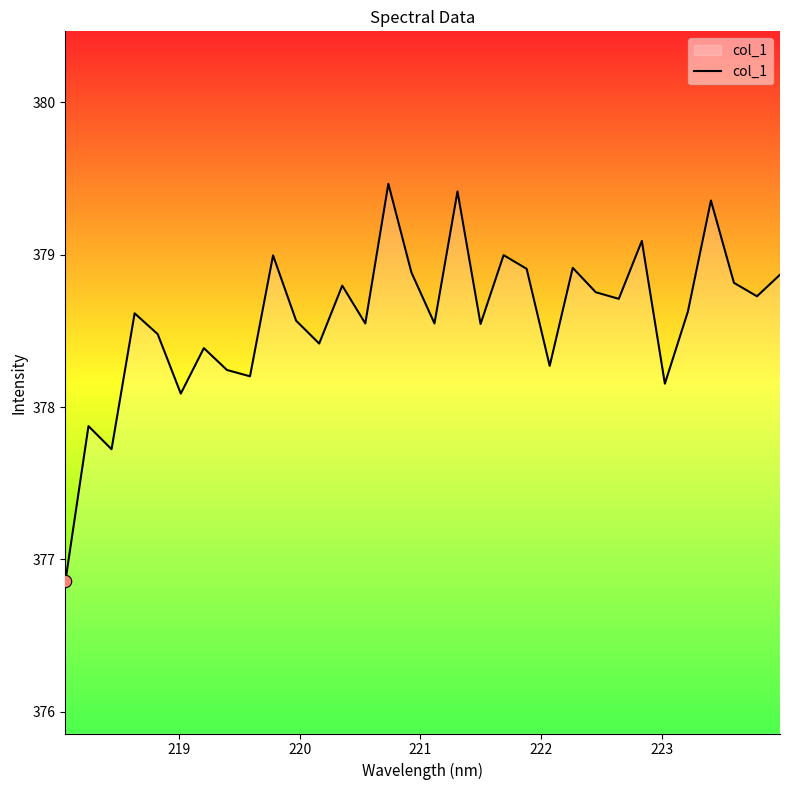

What is the smallest value displayed?

376.9